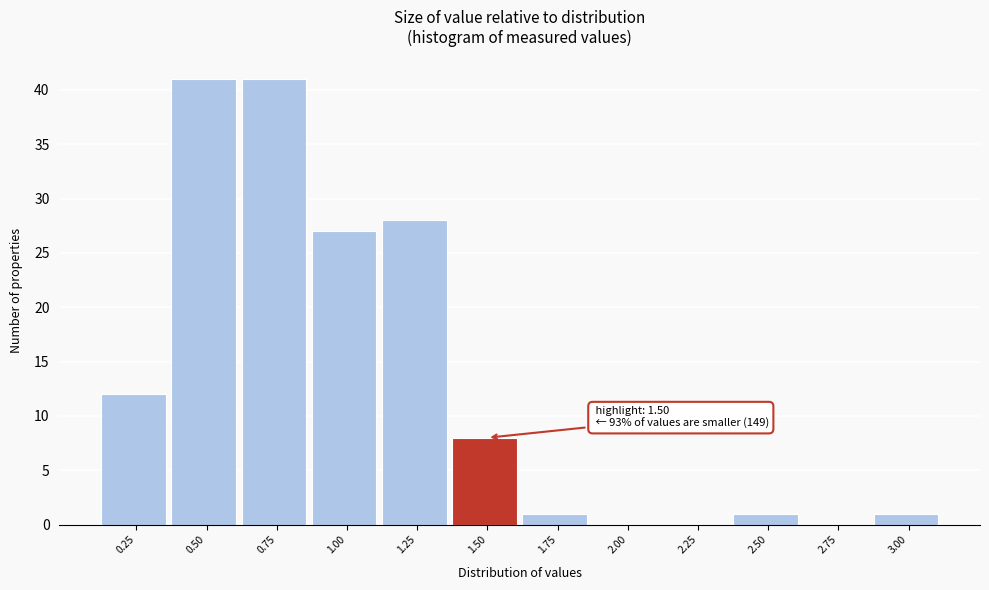

Reading right to left, list all the values displayed in this chart.

3.00=1	2.75=0	2.50=1	2.25=0	2.00=0	1.75=1	1.50=8	1.25=28	1.00=27	0.75=41	0.50=41	0.25=12